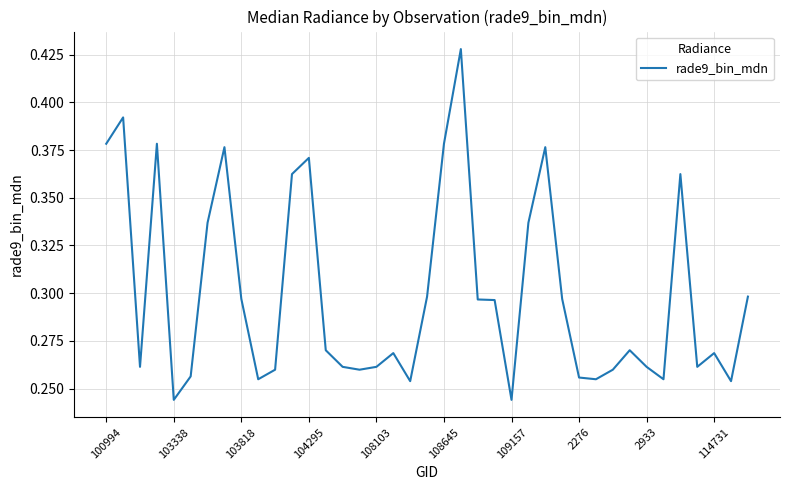

Is this an area chart (filled region under the line)?

No